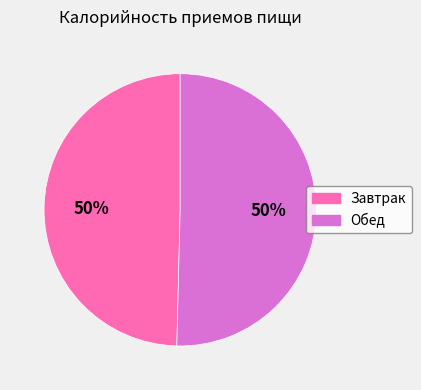

What is the ratio of the value at Обед to the value at Завтрак?

1.0